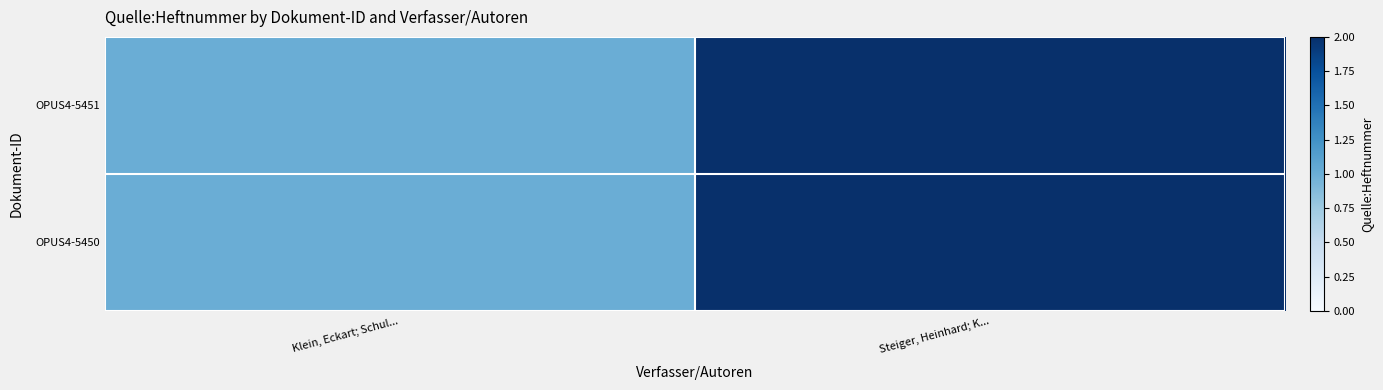

At how many categories does at least one series exceed 1?

1